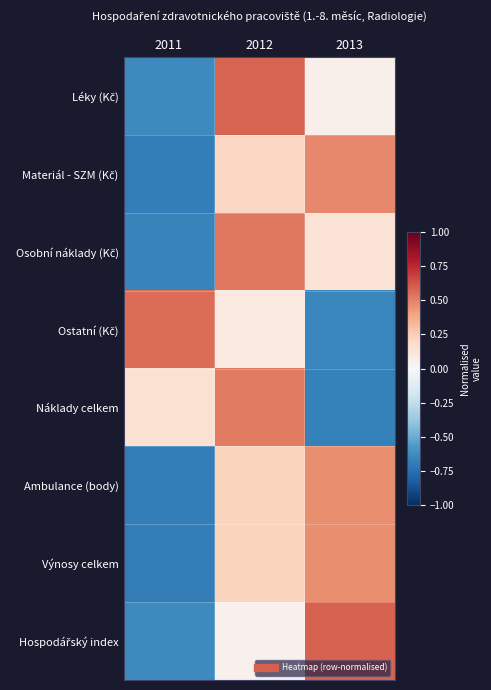

How many data points does each series have?

3